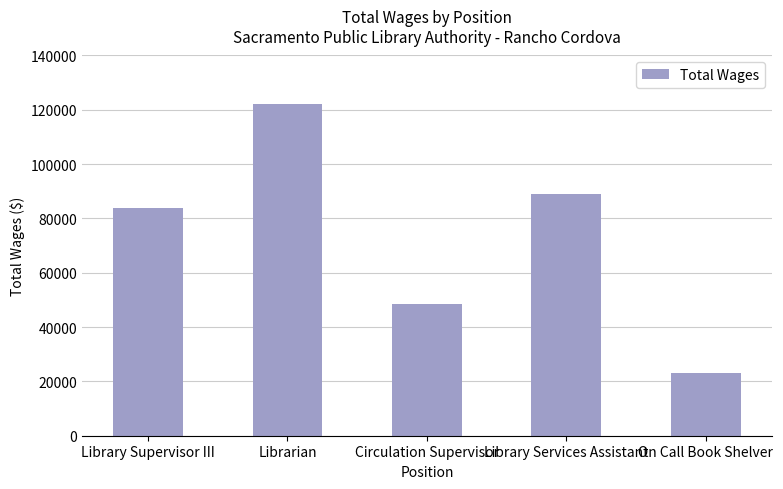

List the labels in order of value, largest first.

Librarian, Library Services Assistant, Library Supervisor III, Circulation Supervisor, On Call Book Shelver